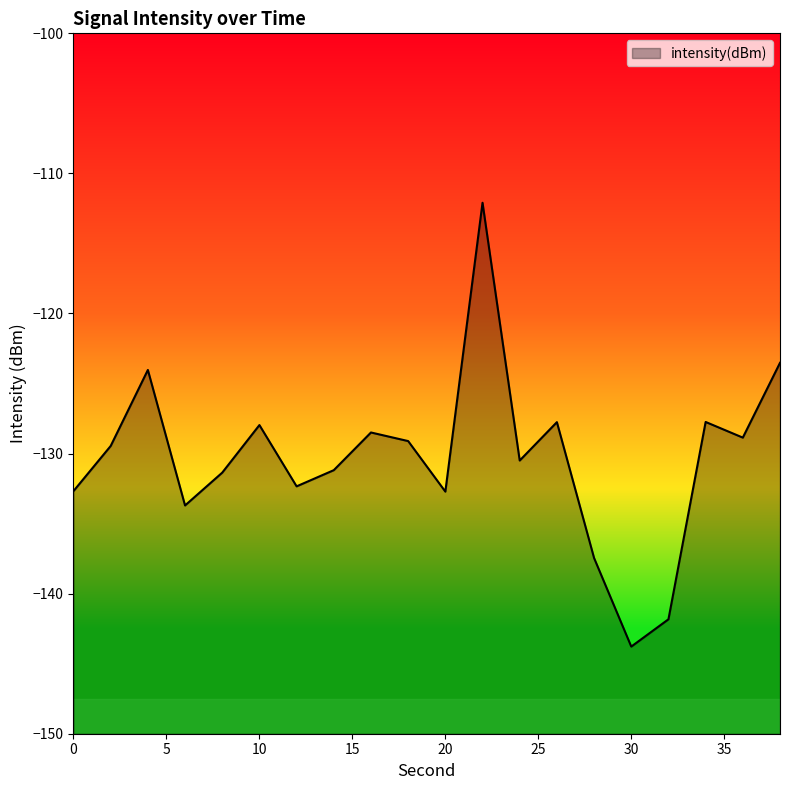

How many data points does each series have?

20